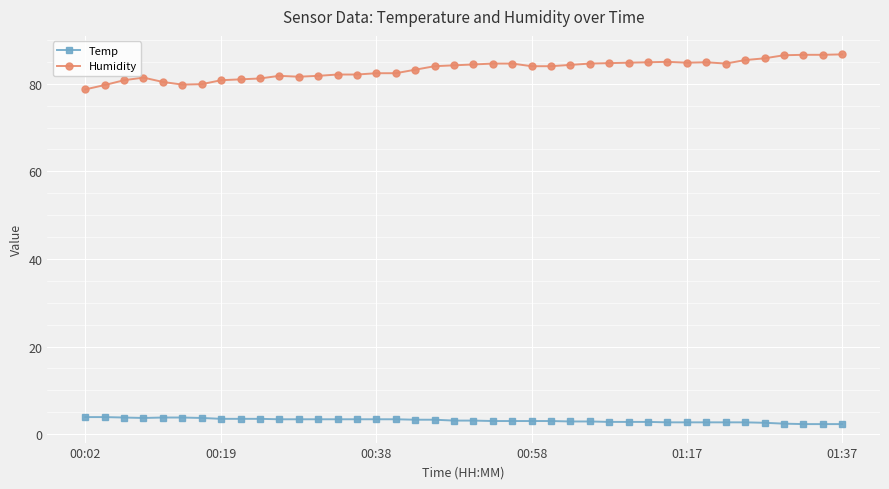

What is the average value of the Humidity series?

83.3